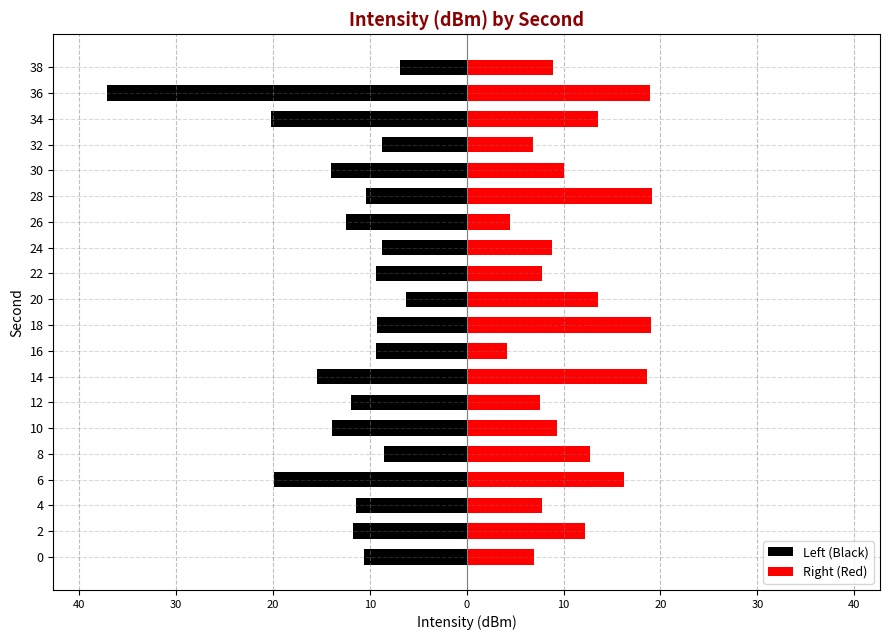

What is the difference between the maximum and second lowest values in the Right (Red) series?

14.6